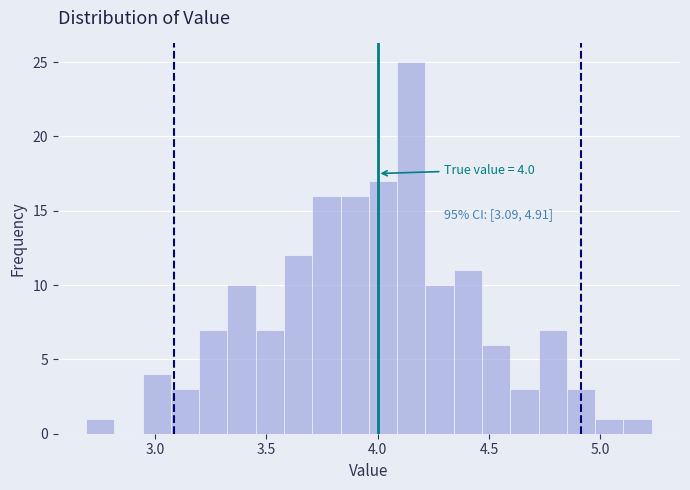

Read against the x-axis, roughly where is the centre of the tallest bar?

4.15